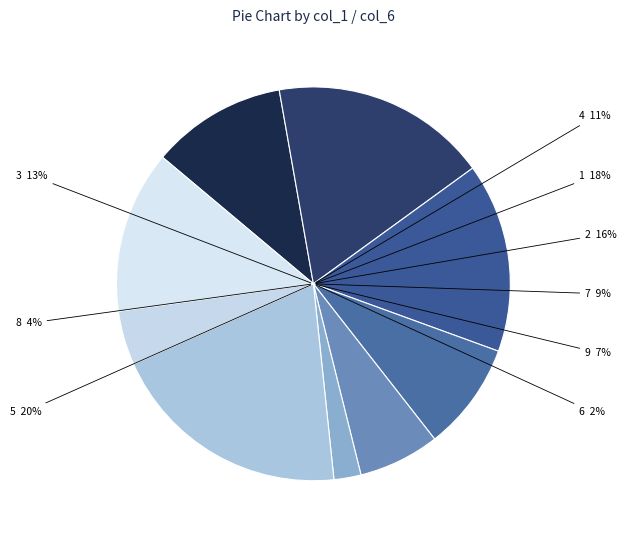

Is there a majority slice in this chart?

No